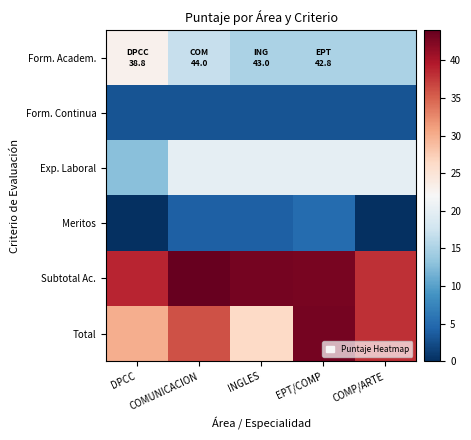

Which label corresponds to the smallest value in the chart?

DPCC